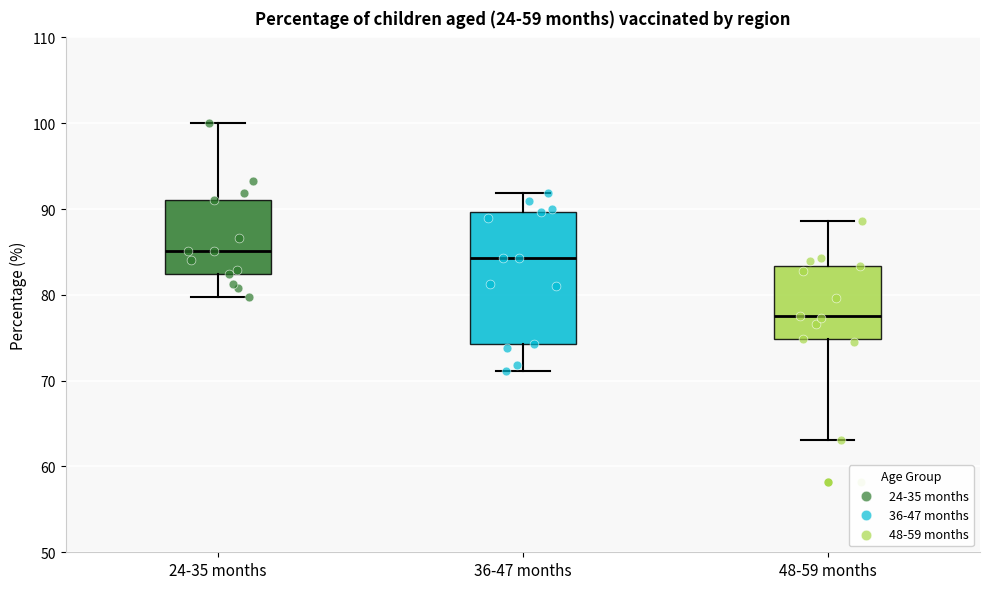

Which box is the tallest, from its lower edge to its upper edge?

36-47 months